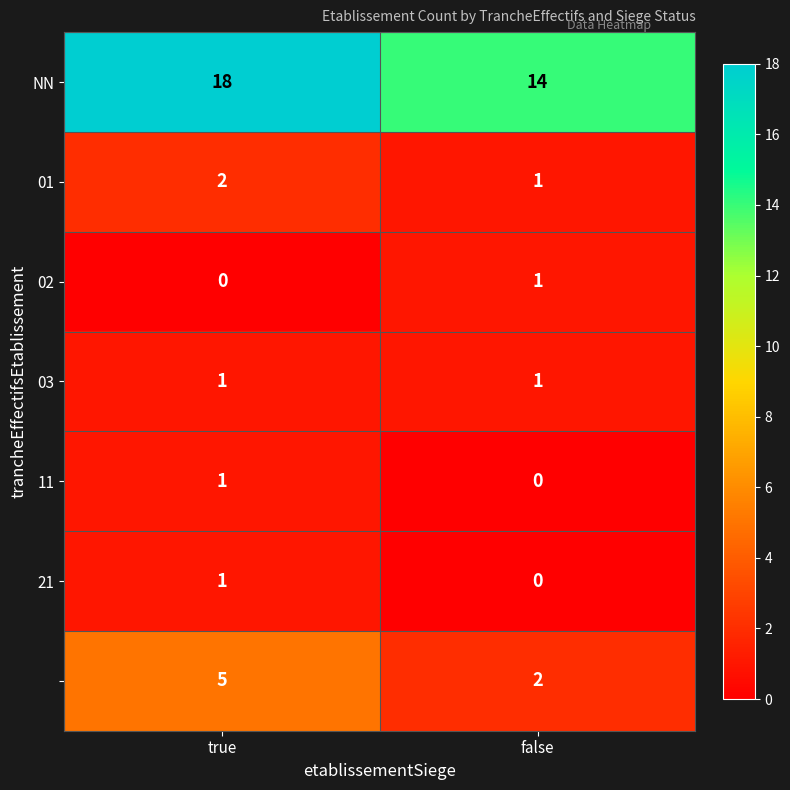

At which category is the sum across all series the highest?

true